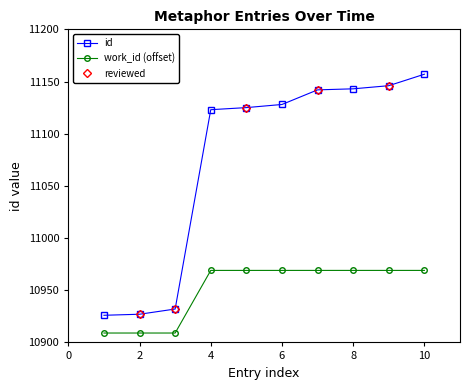

What is the difference between the maximum and second lowest values in the id series?

230